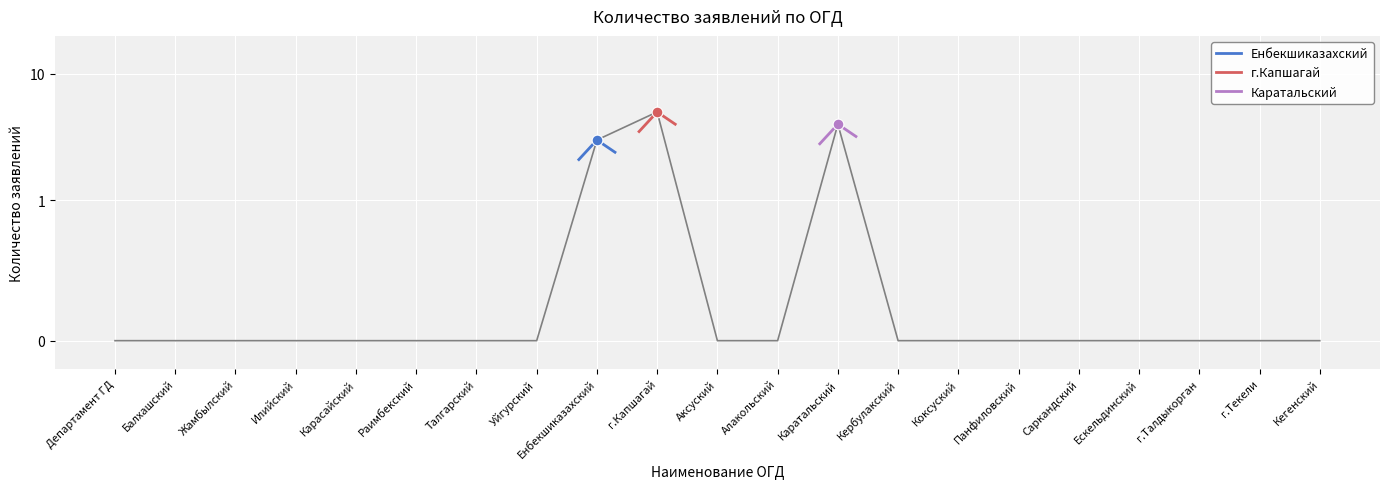

Is the value of Каратальский at Департамент ГД greater than the value of Енбекшиказахский at Балхашский?

No